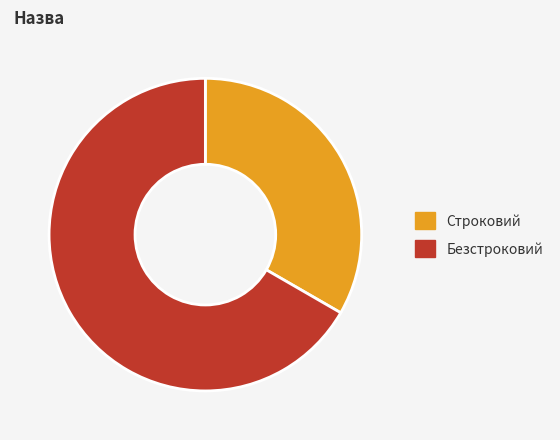

Is there a majority slice in this chart?

Yes